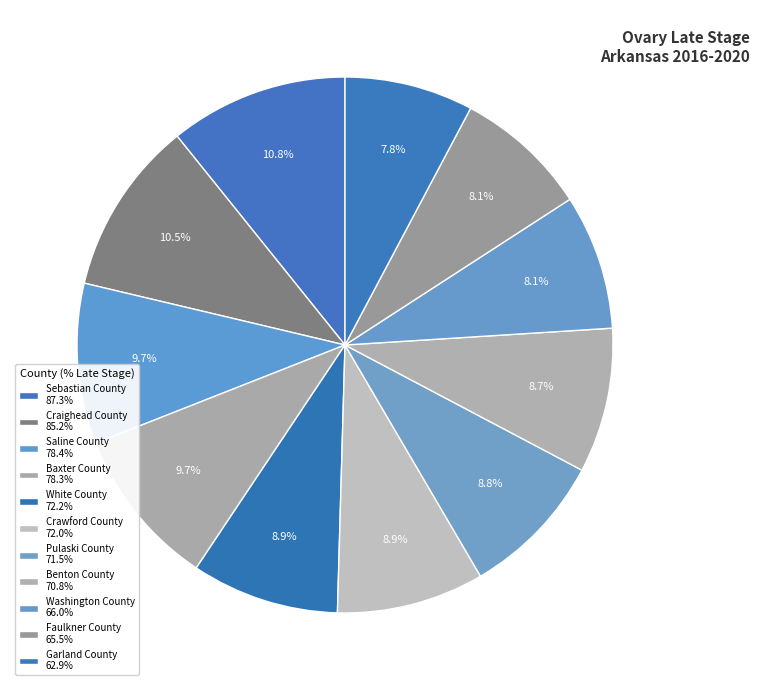

To the nearest percent, what is the average slice percentage?

9%